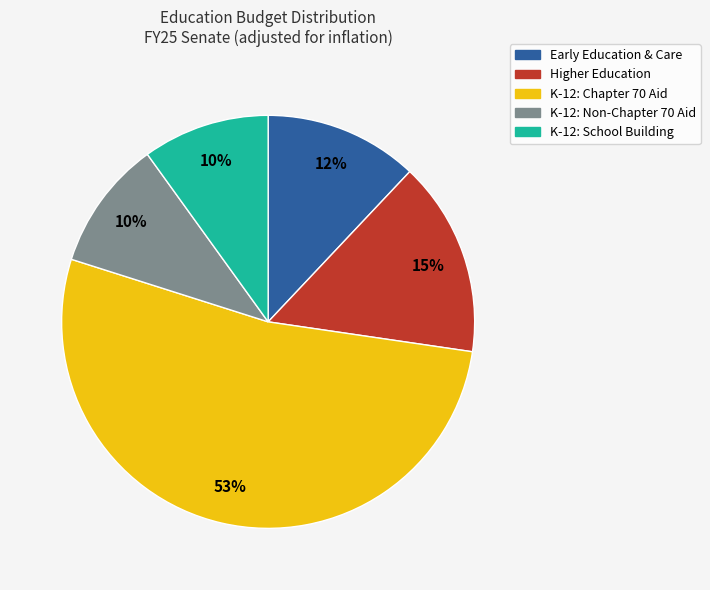

Is it true that K-12: Non-Chapter 70 Aid is 10% of the pie?

True